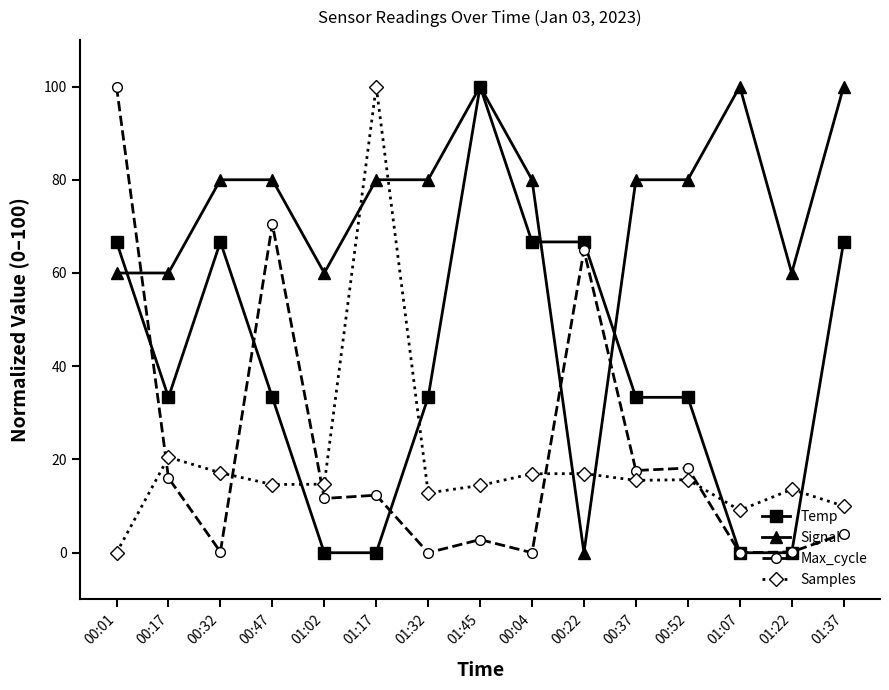

Which series changed the most between 00:01 and 01:32?

Max_cycle